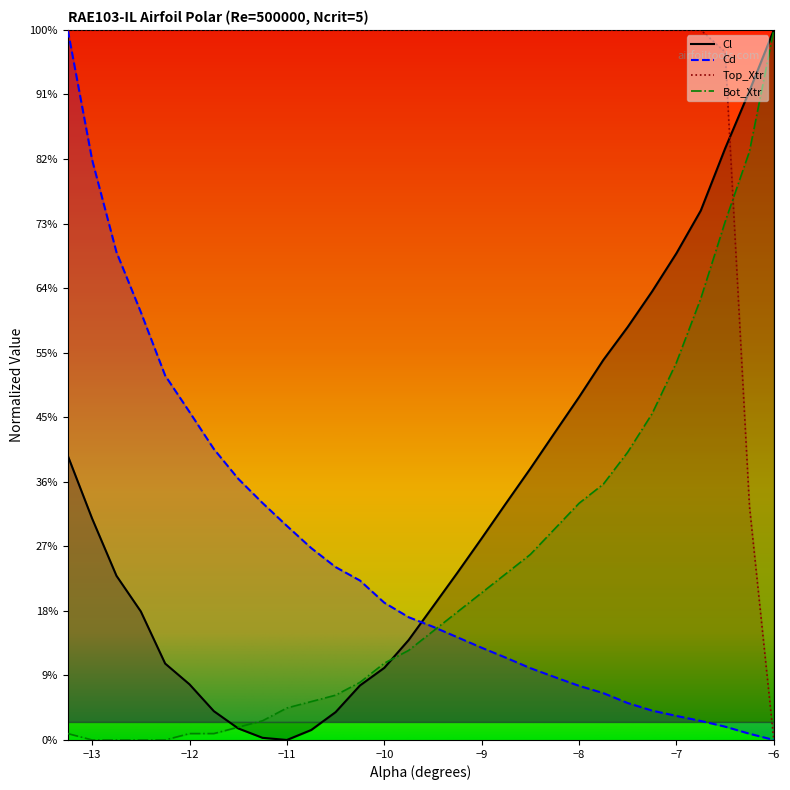

True or false: Cl has more than 0 points higher than both neighbors.

False